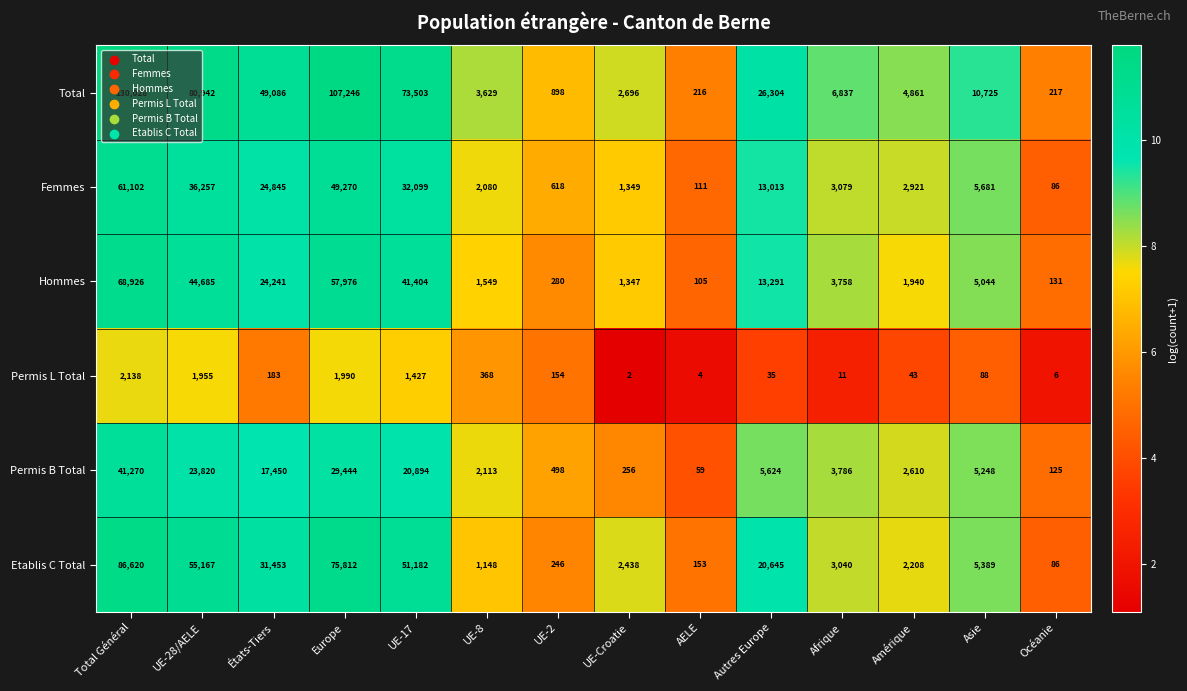

What is the sum of all Permis B Total values?

153197